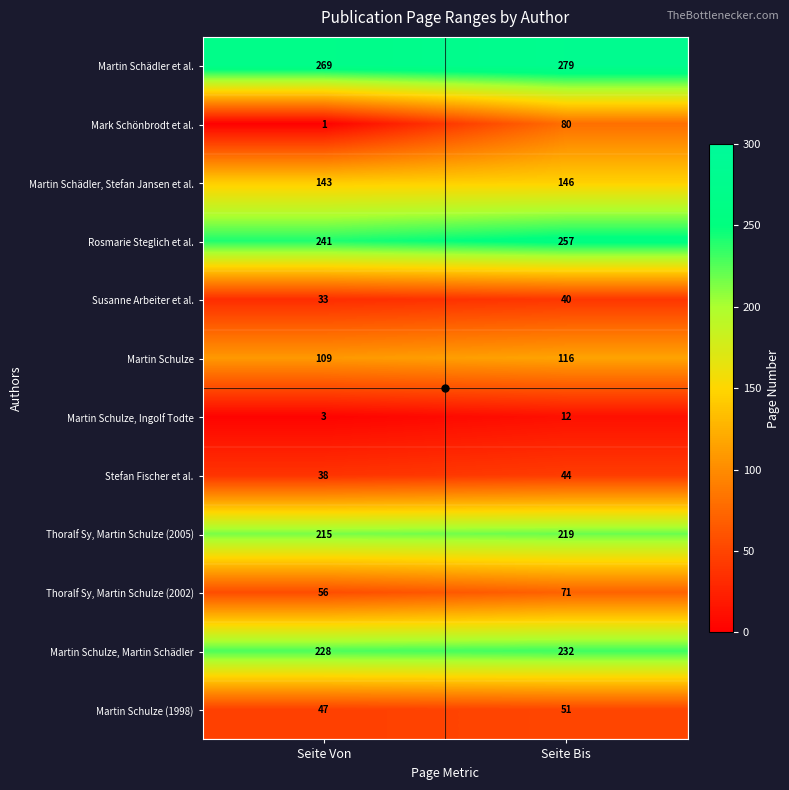

Which series has the largest total across all categories?

Martin Schädler et al.